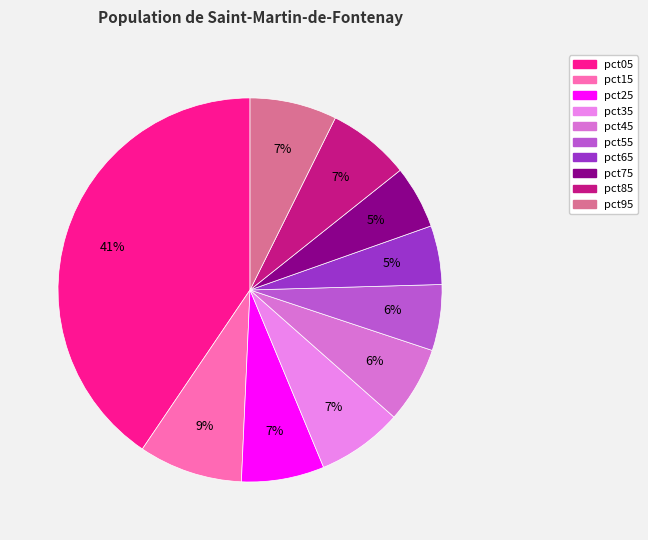

What is the ratio of the value at pct55 to the value at pct05?

0.1